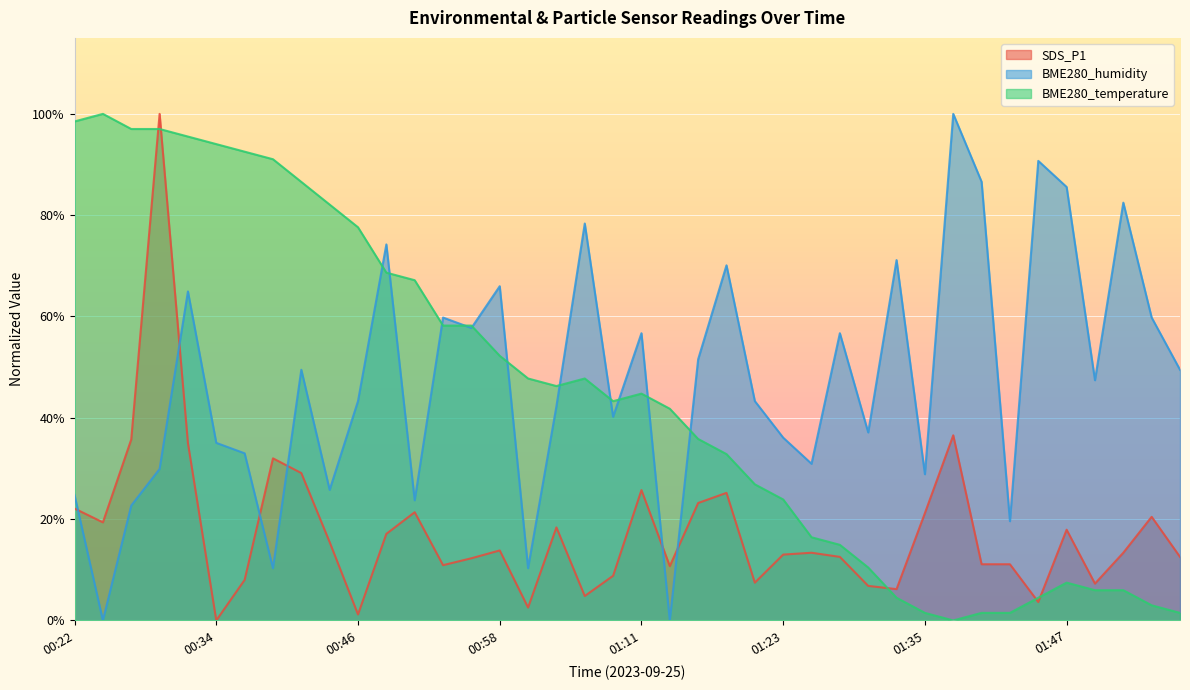

Rank the series by their maximum value, from lowest to highest.

BME280_temperature, BME280_humidity, SDS_P1